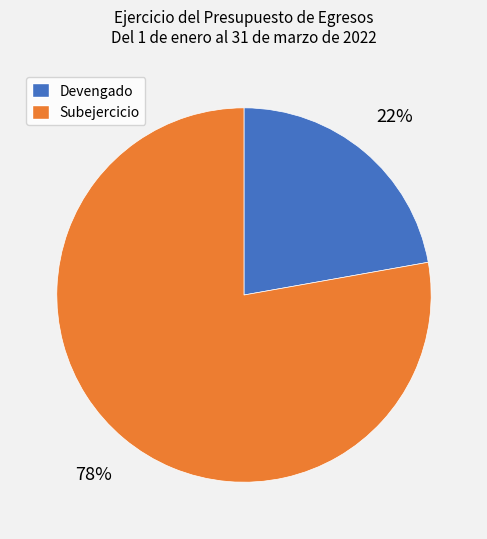

To the nearest percent, what is the difference between the largest and smallest slice percentages?

56%